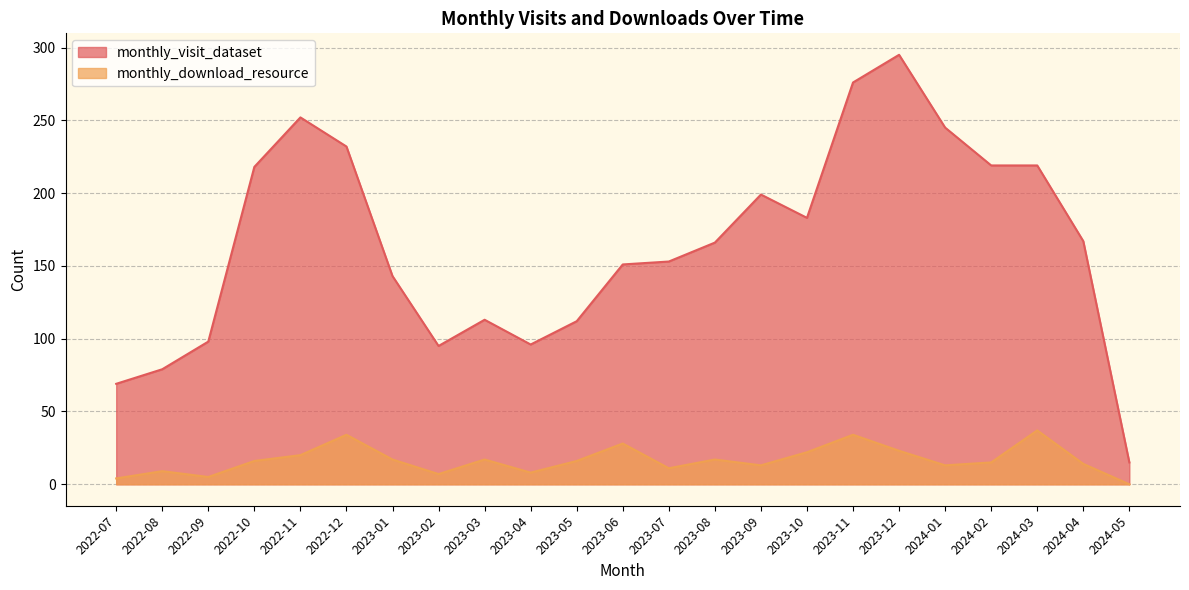

What is the total value across all series at 2023-11?

310